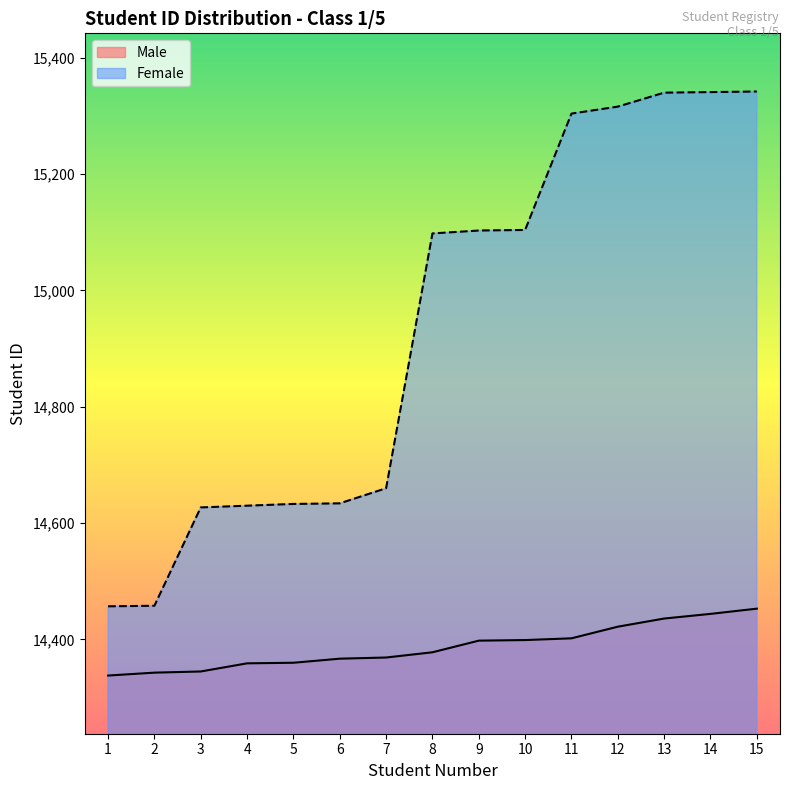

Which category has the highest value in the Male series?

15